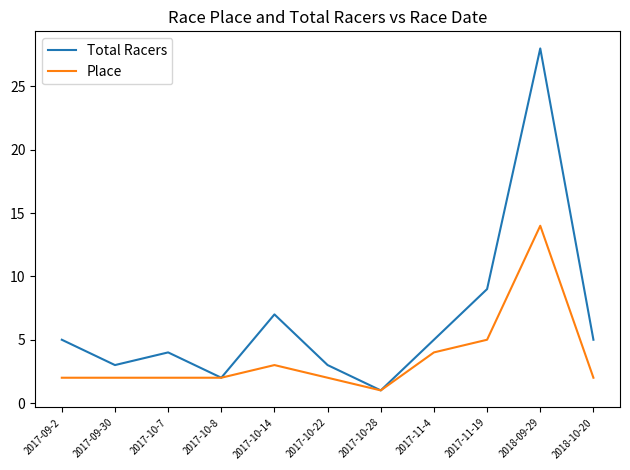

What is the sum of the Place values at 2017-10-7 and 2017-10-22?

4